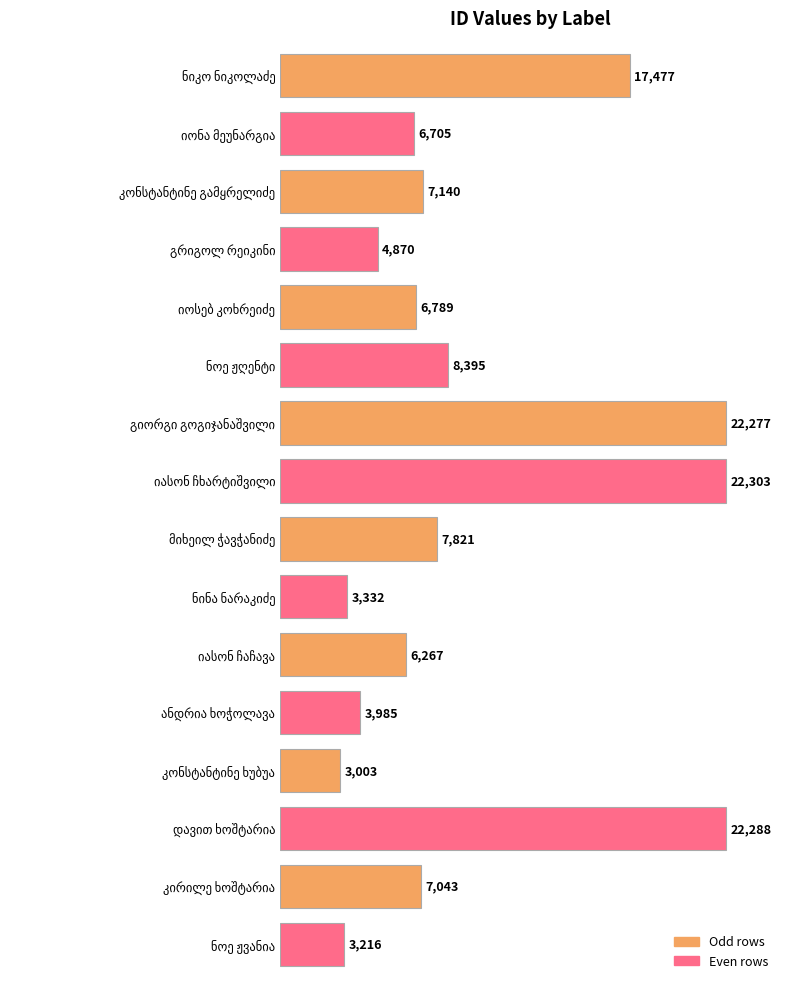

What is the difference between the maximum and minimum values?

19300